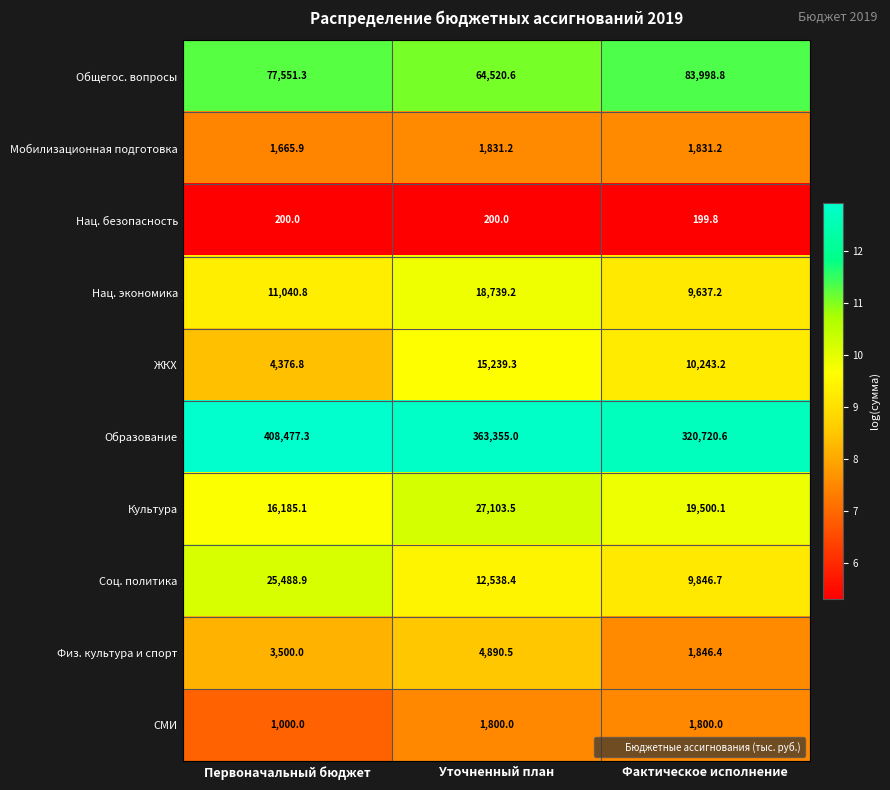

What is the difference between the second highest and minimum values in the Общегос. вопросы series?

13030.7